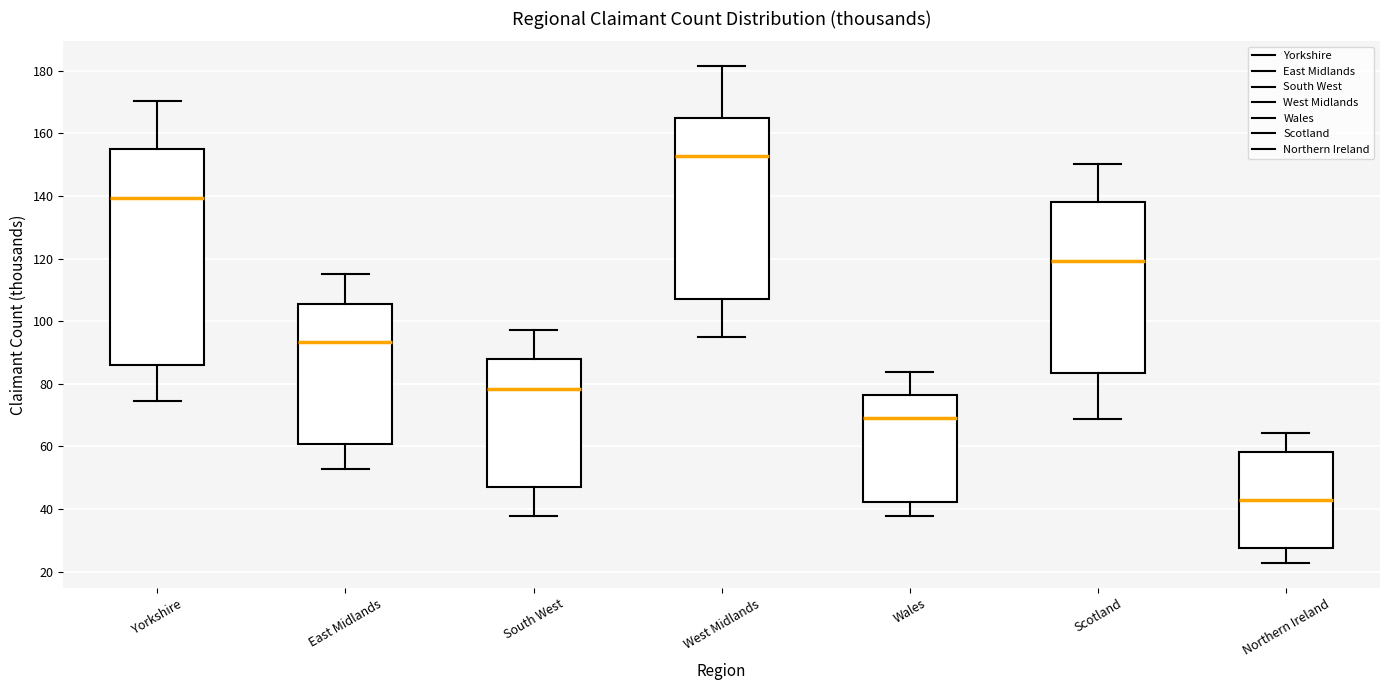

Which box's median line is the lowest?

Northern Ireland